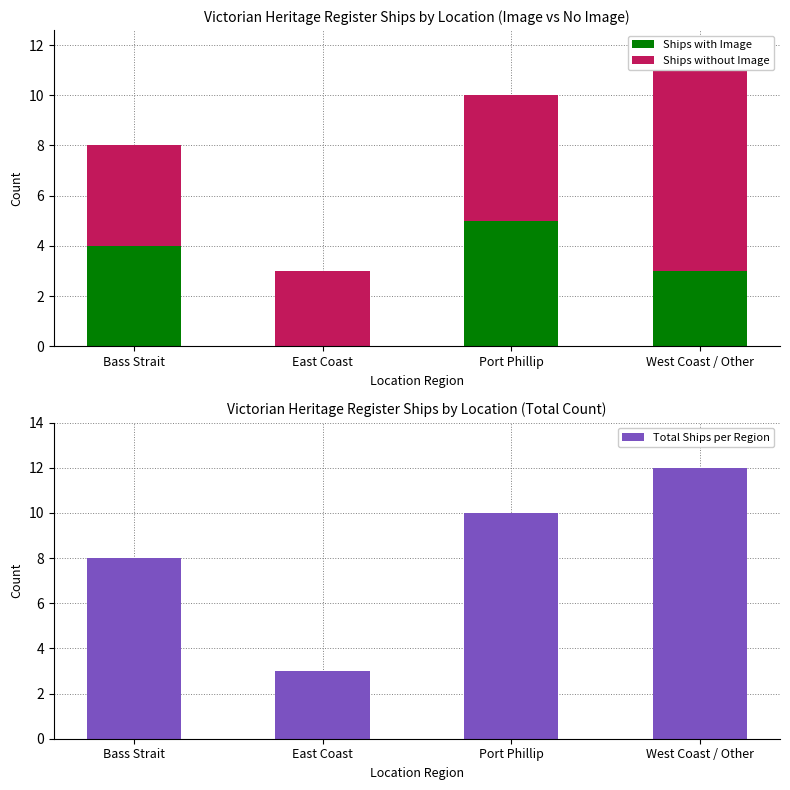

Which label corresponds to the smallest value in the chart?

East Coast